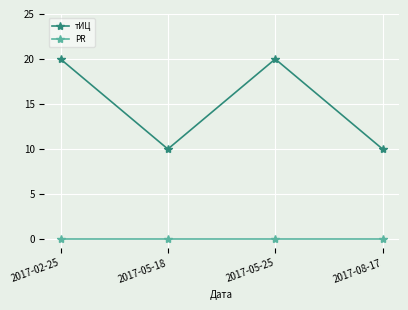

List the series in order of their overall mean, highest first.

тИЦ, PR